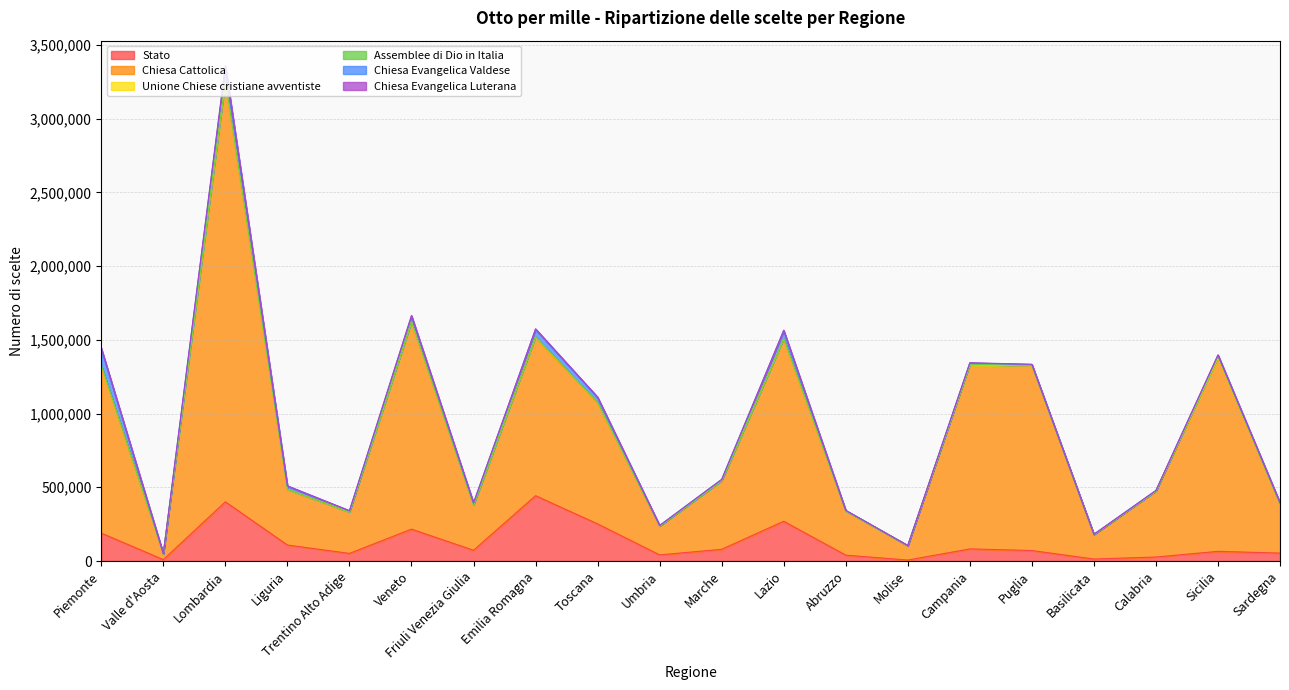

What is the difference between the maximum and minimum values in the Stato series?

436542